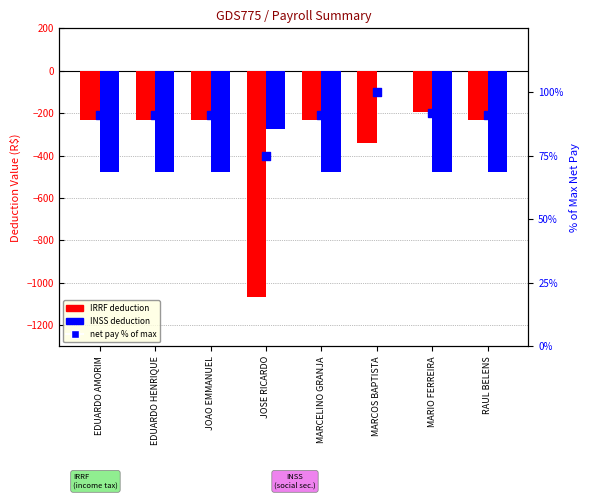

At which category is the sum across all series the highest?

MARCOS BAPTISTA